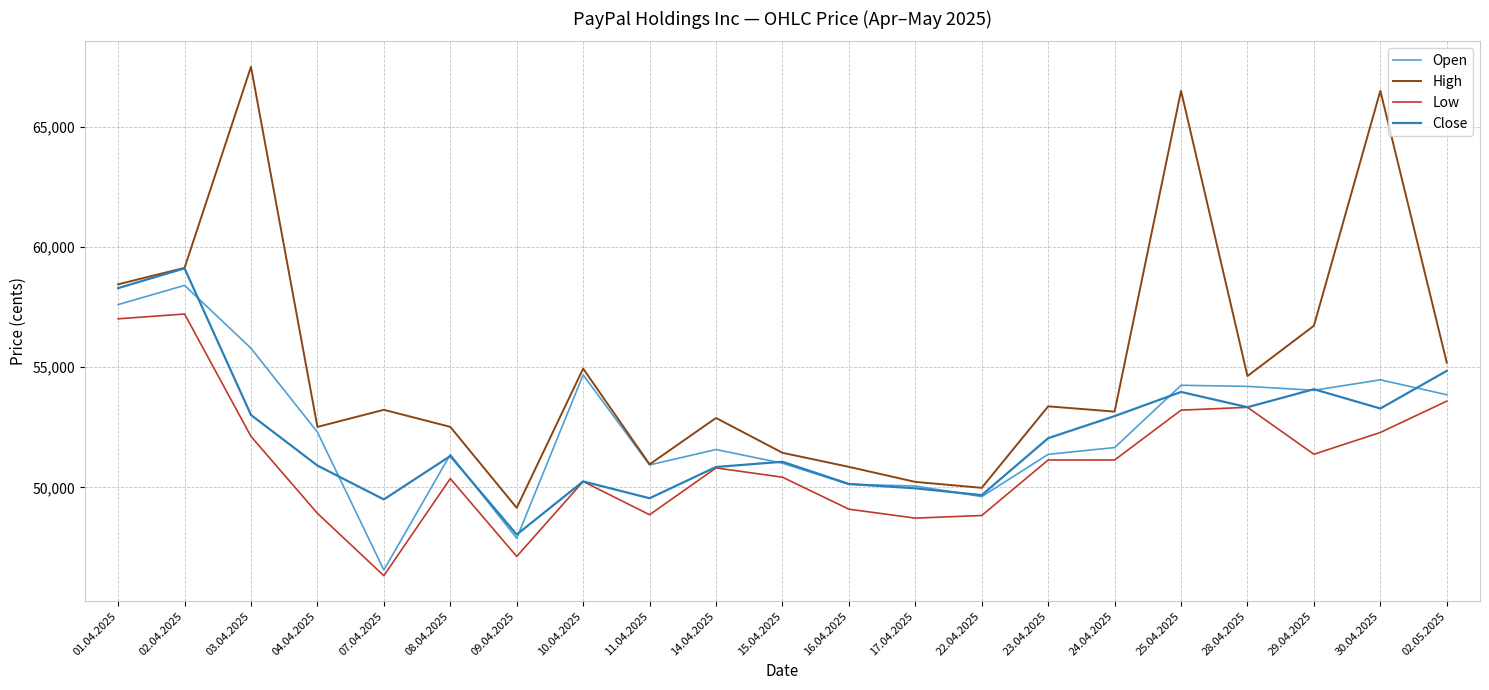

Which series has the widest spread of values?

High